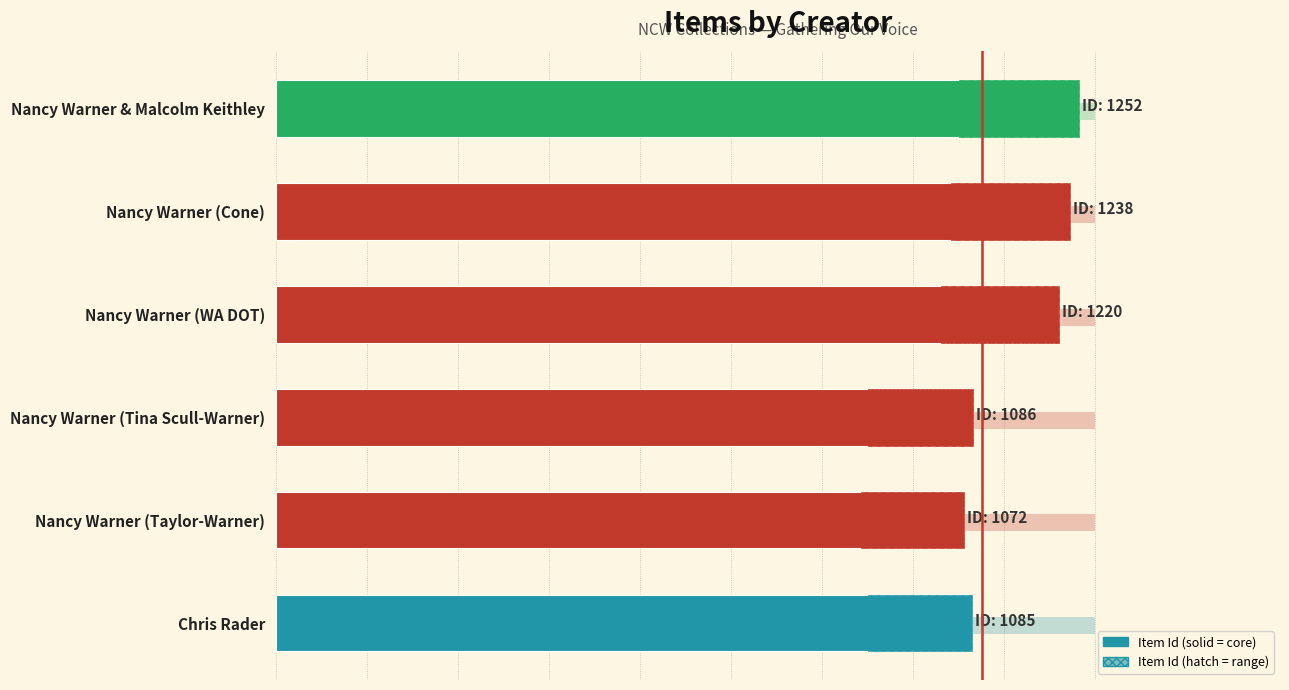

Reading right to left, extract all data points from this chart.

1252	1238	1220	1086	1072	1085